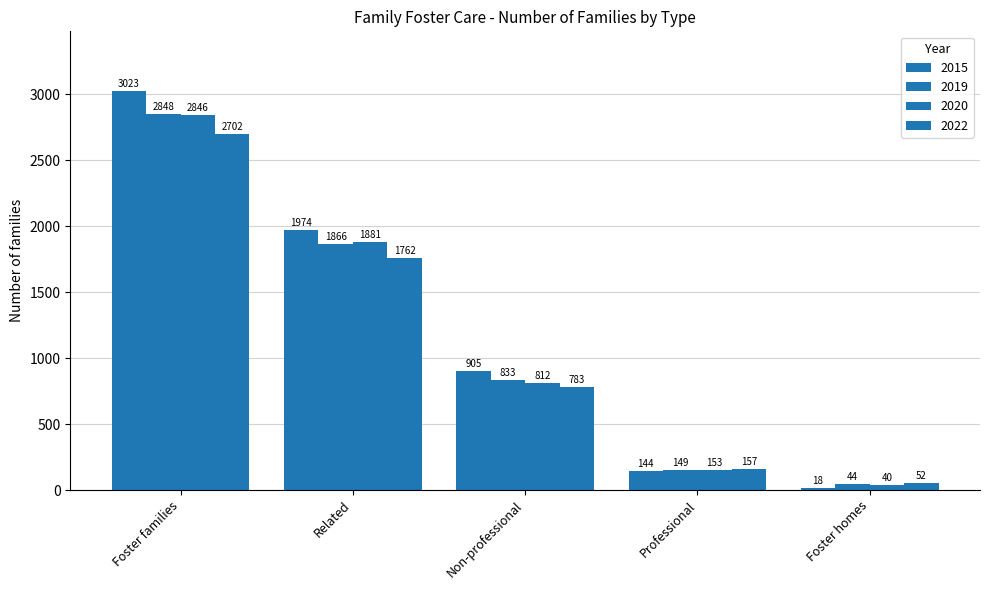

Count the number of categories in the chart.

5